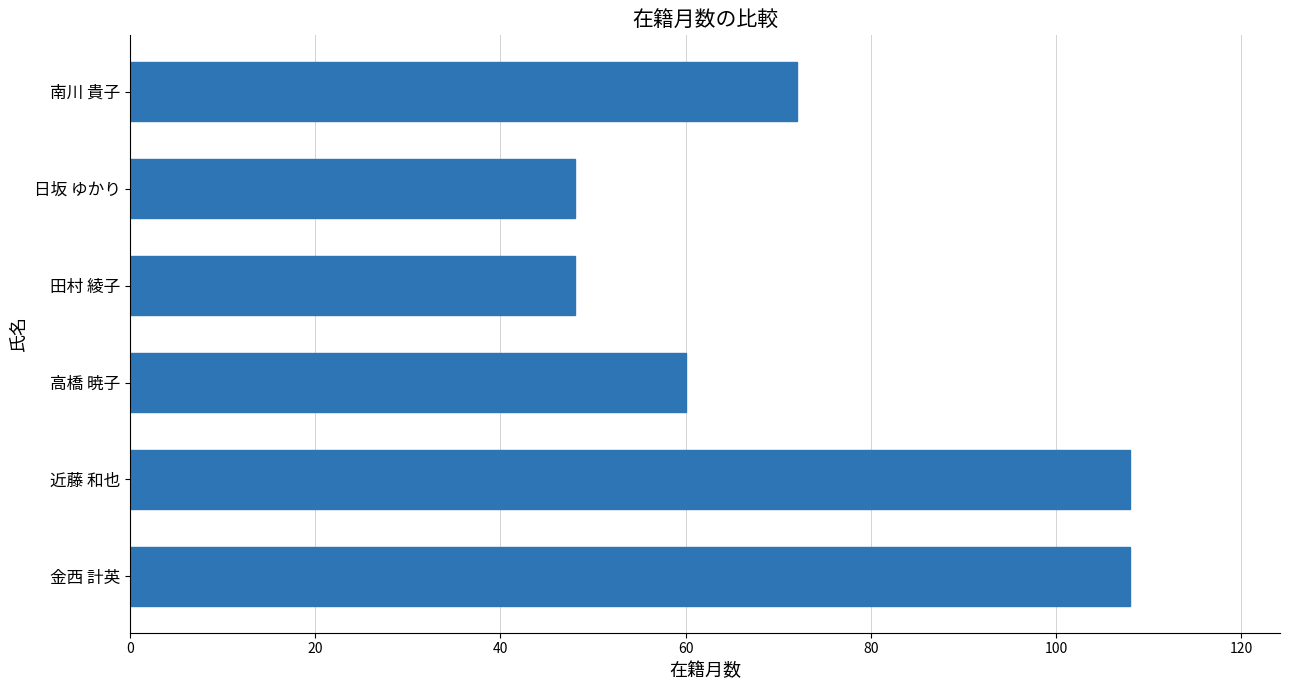

Does the chart contain stacked bars?

No